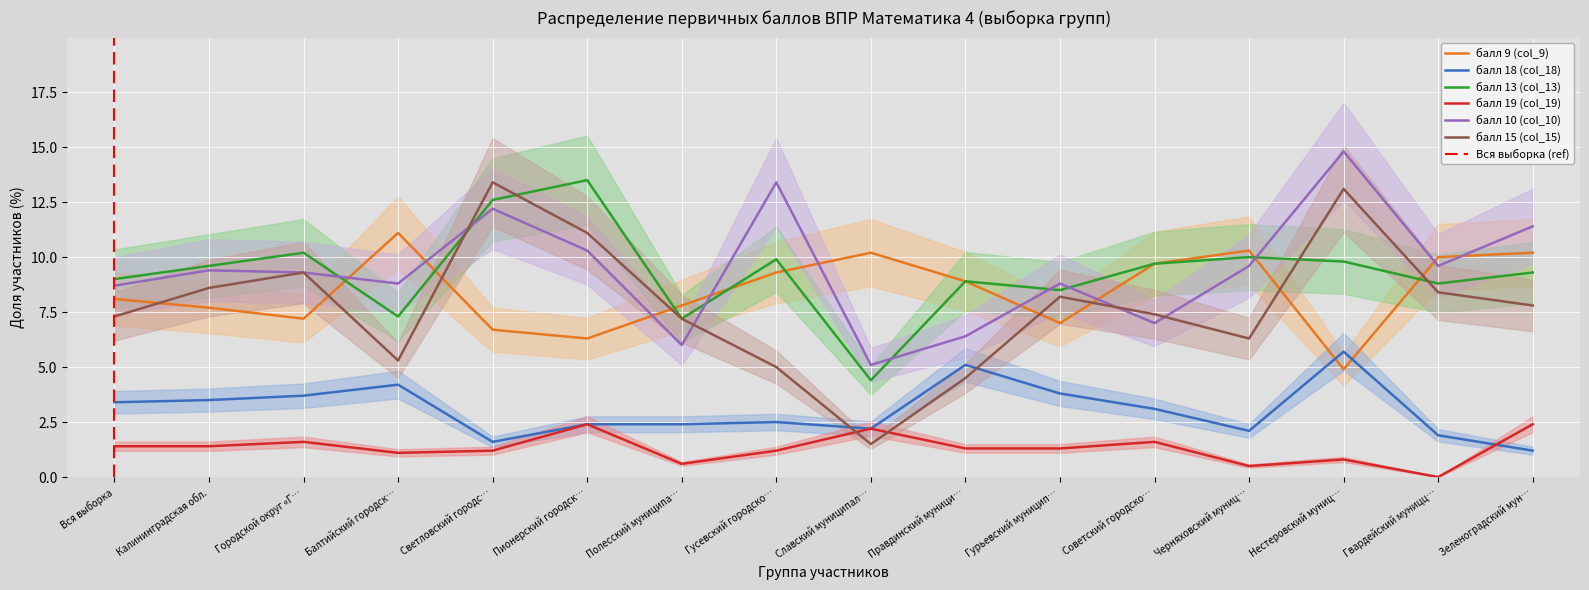

List the series in order of their peak value, lowest first.

балл 19 (col_19), балл 18 (col_18), балл 9 (col_9), балл 15 (col_15), балл 13 (col_13), балл 10 (col_10)